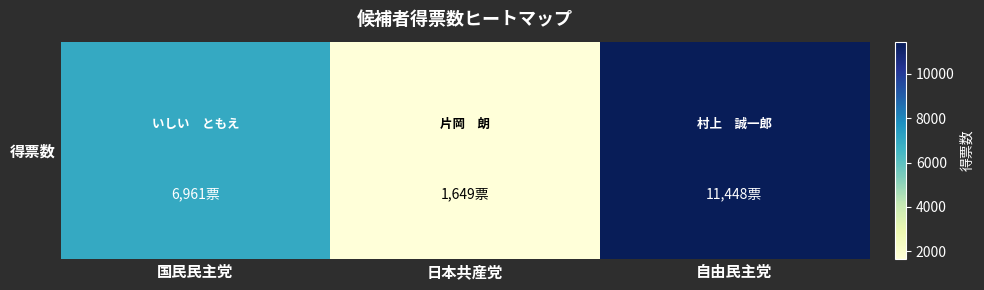

Reading right to left, list all the values displayed in this chart.

自由民主党=11448	日本共産党=1649	国民民主党=6961